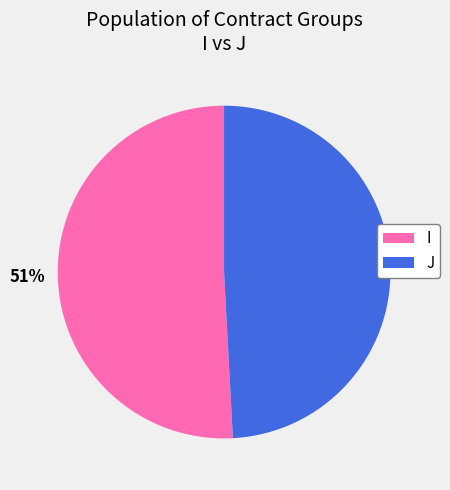

To the nearest percent, what is the average slice percentage?

50%